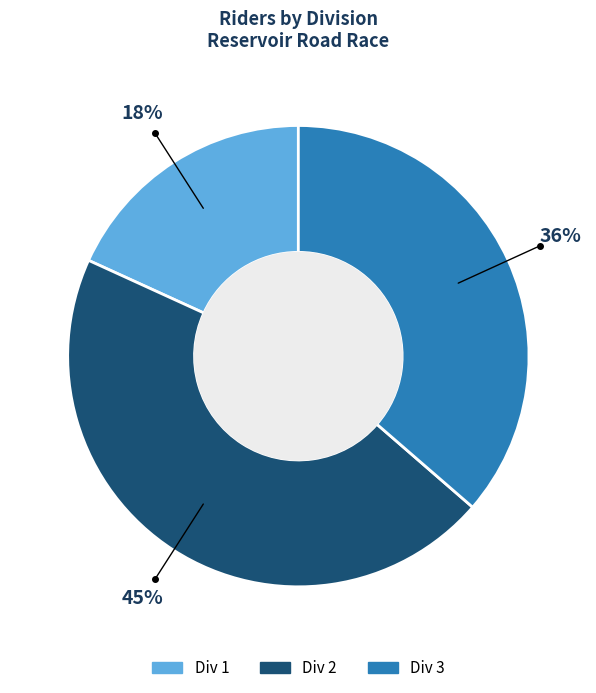

How many segments does this pie chart have?

3